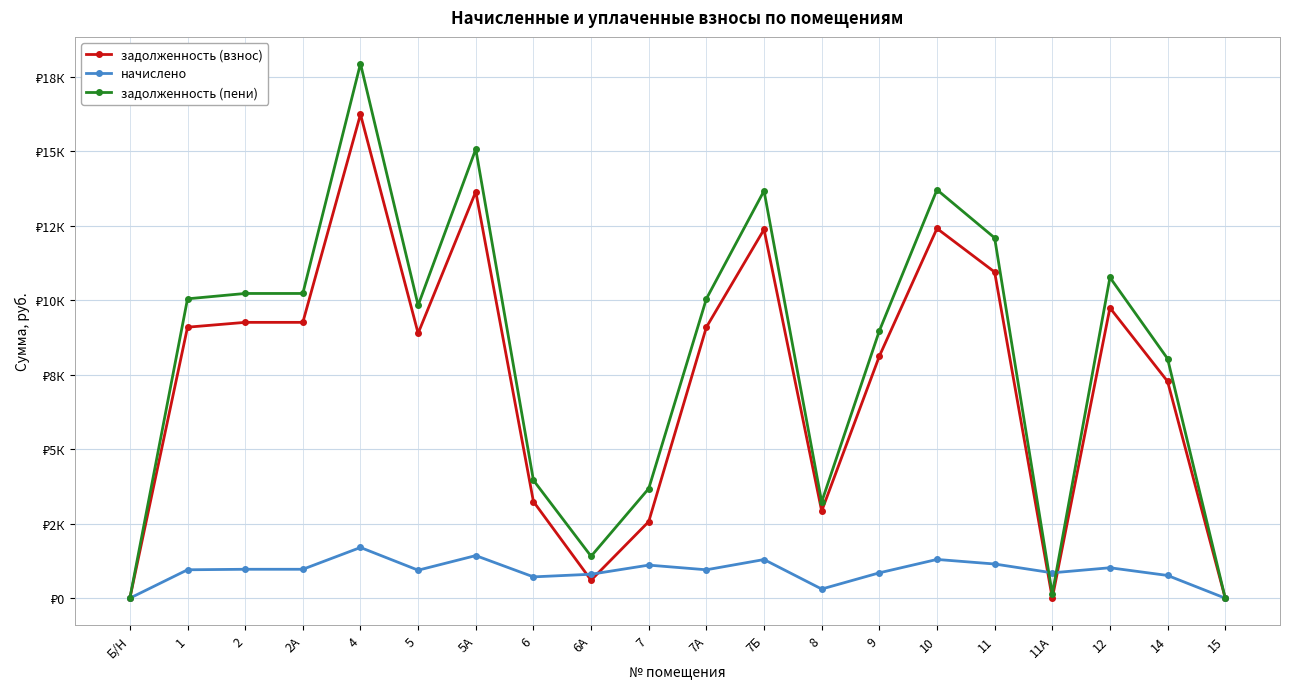

Rank the categories by задолженность (взнос) value from highest to lowest.

4, 5А, 10, 7Б, 11, 12, 2, 2А, 1, 7А, 5, 9, 14, 6, 8, 7, 6А, Б/Н, 11А, 15